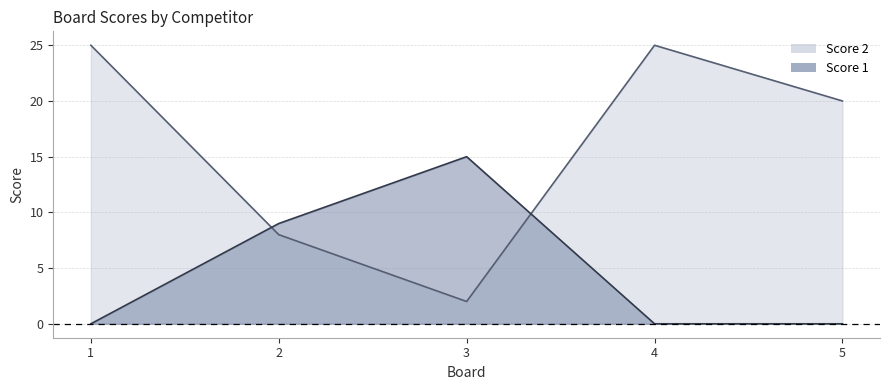

What are all the series names shown in the legend?

Score 2, Score 1